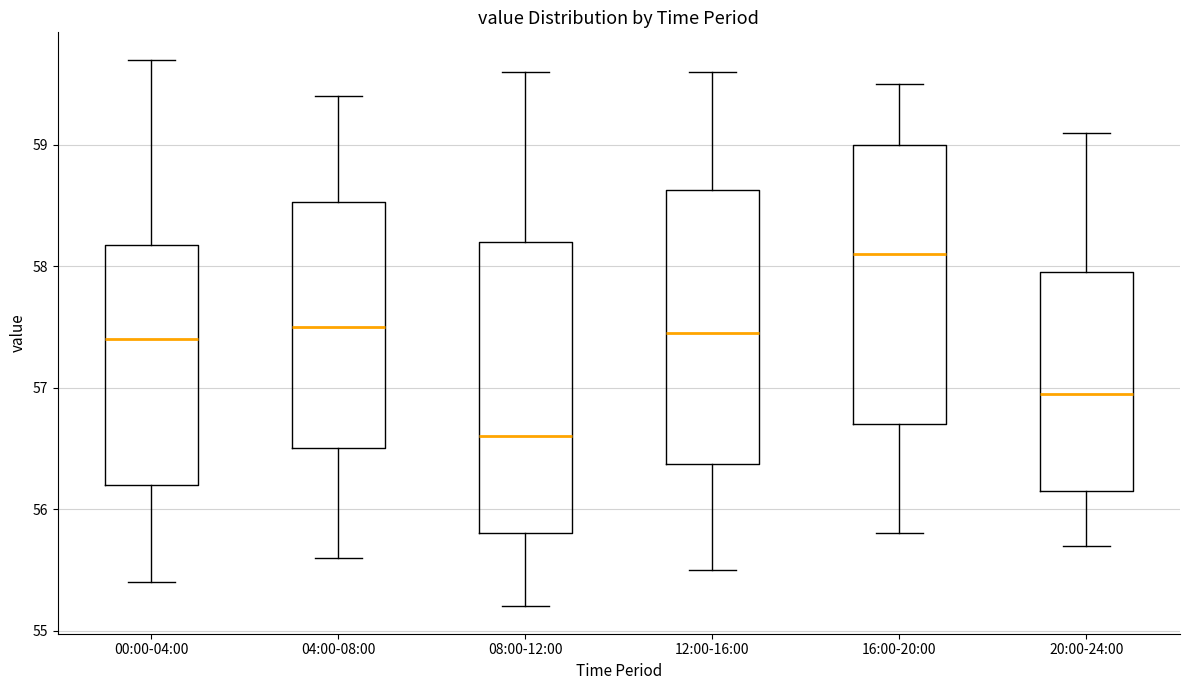

Reading left to right, read every box against the y-axis: the position of its median line, the range the box covers, and the ends of its whiskers. The values are not printed on the chart, so give them approximately, as read against the axis.

00:00-04:00: median 57.4, box 56.2 to 58.2, whiskers 55.4 to 59.7
04:00-08:00: median 57.5, box 56.5 to 58.5, whiskers 55.6 to 59.4
08:00-12:00: median 56.6, box 55.8 to 58.2, whiskers 55.2 to 59.6
12:00-16:00: median 57.5, box 56.4 to 58.6, whiskers 55.5 to 59.6
16:00-20:00: median 58.1, box 56.7 to 59.0, whiskers 55.8 to 59.5
20:00-24:00: median 57.0, box 56.2 to 58.0, whiskers 55.7 to 59.1